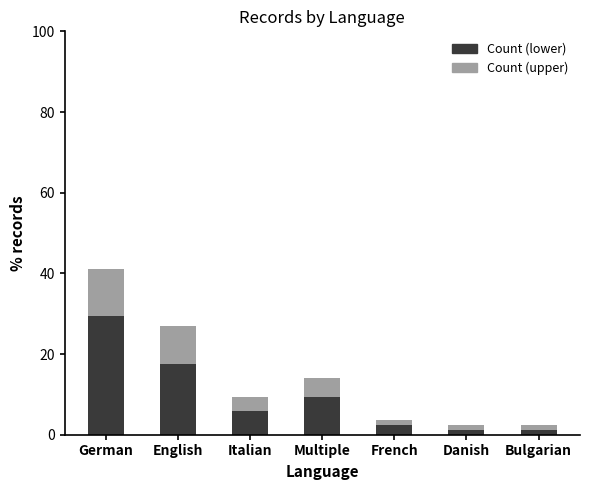

At which category is the sum across all series the highest?

German